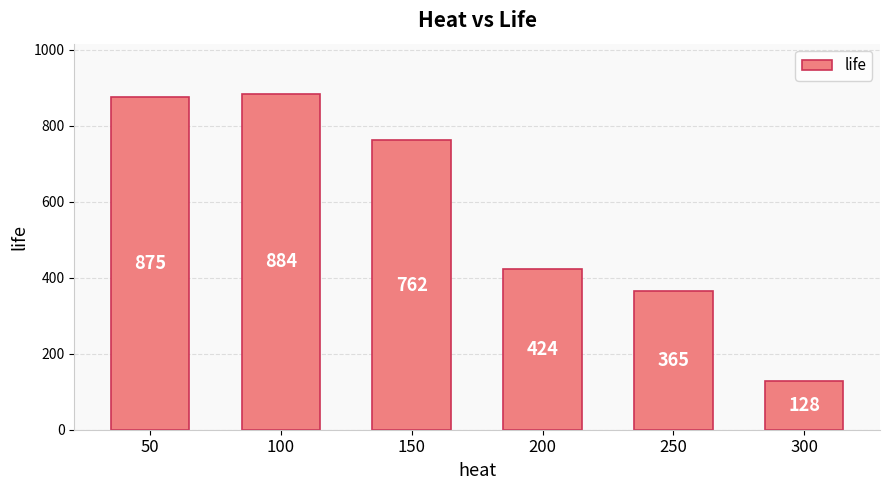

List the labels in order of value, smallest first.

300, 250, 200, 150, 50, 100